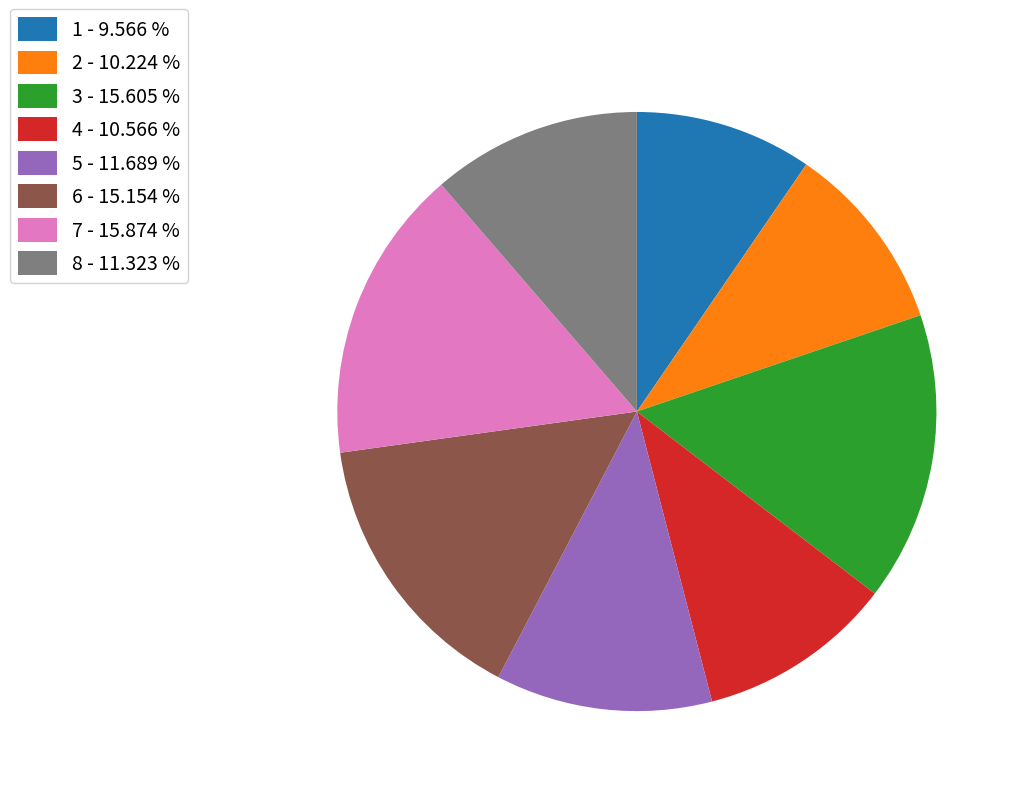

Is the sum of 6 - 15.154 % and 2 - 10.224 % greater than half?

No